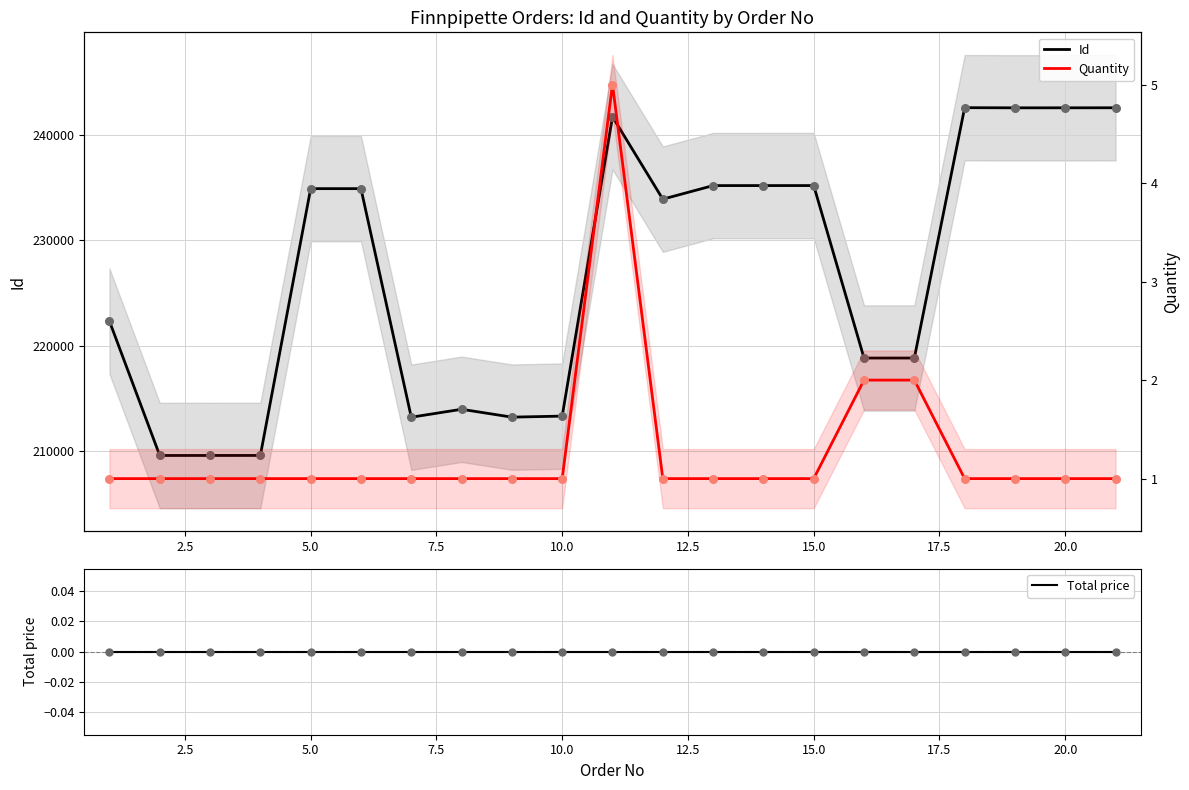

At how many categories does at least one series exceed 22309?

21